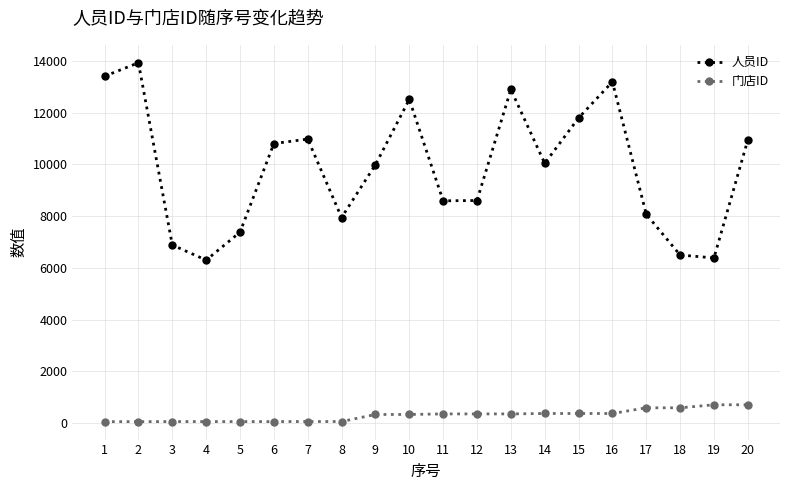

Is the value of 人员ID at 1 greater than the value of 门店ID at 9?

Yes